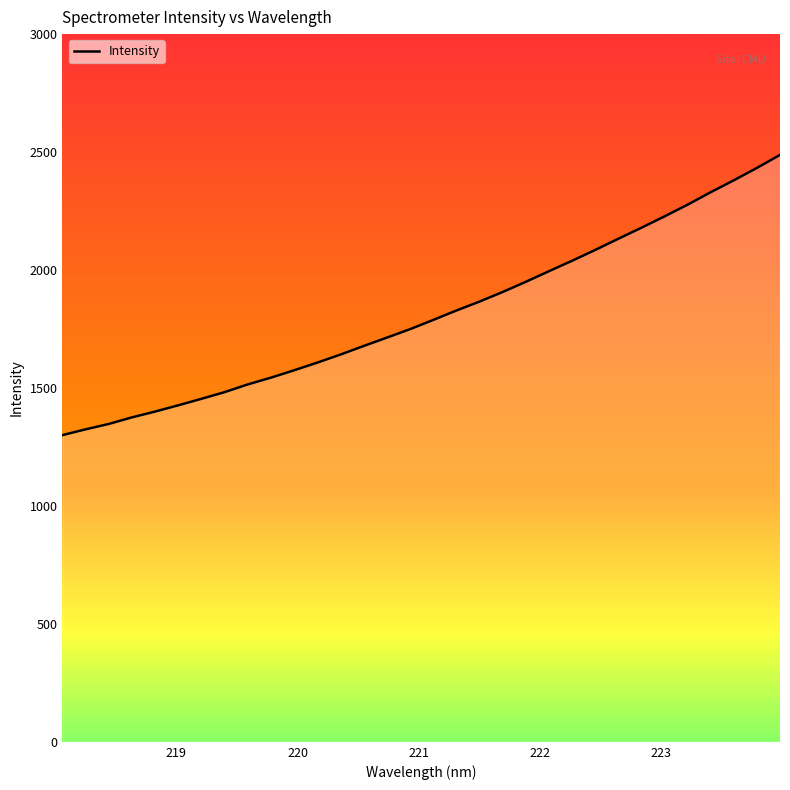

What is the maximum value shown in the chart?

2487.9